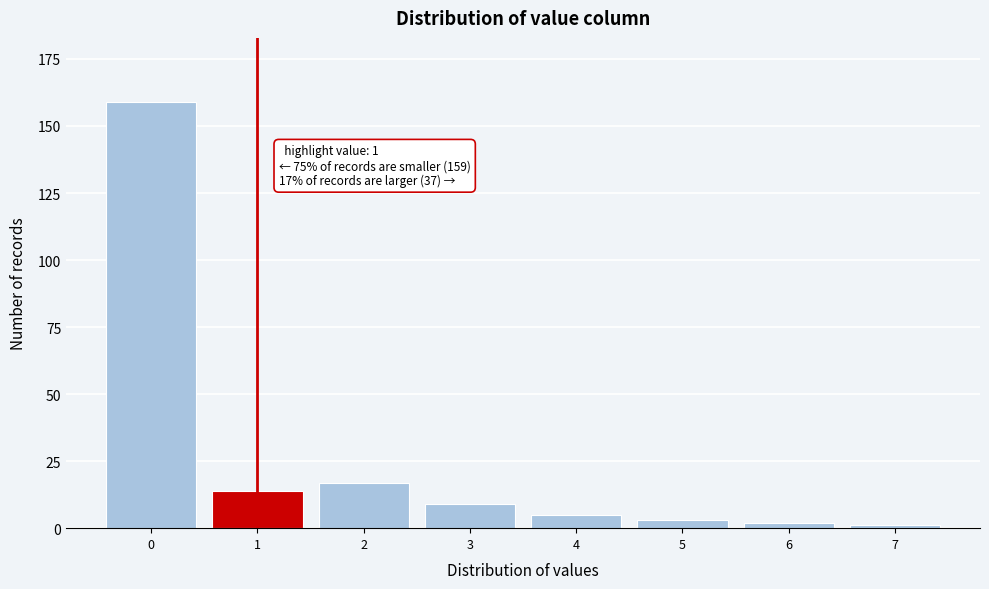

Reading right to left, transcribe all the data shown in this chart.

7=1	6=2	5=3	4=5	3=9	2=17	1=14	0=159